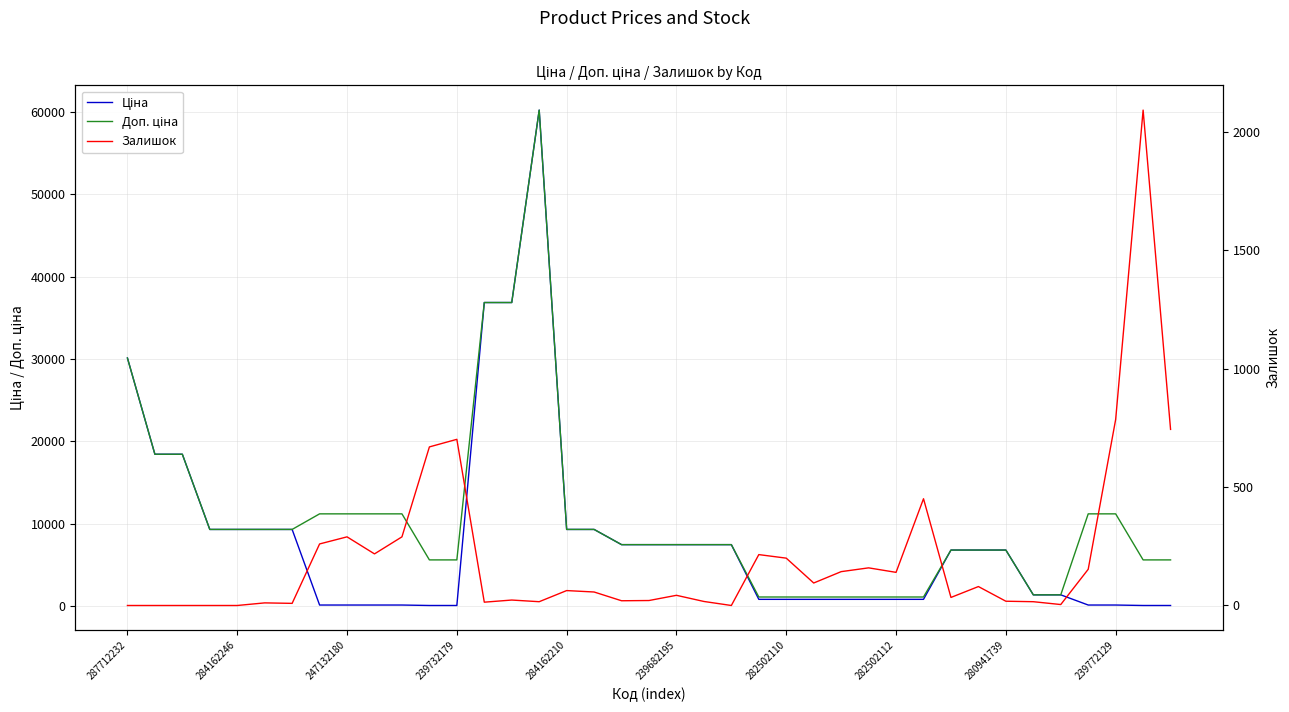

Is this an area chart (filled region under the line)?

No